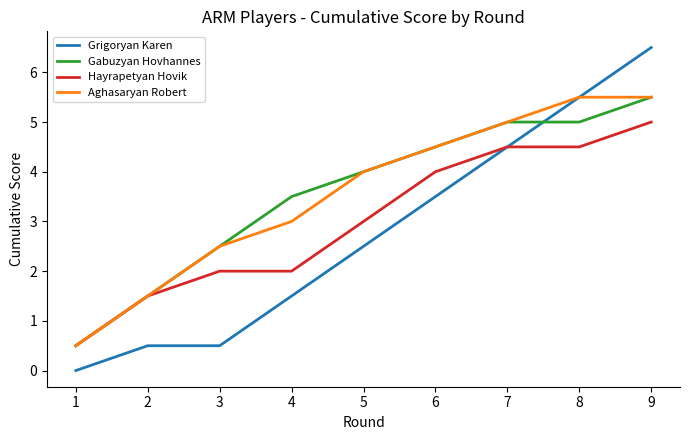

Which series has the largest range (max minus min)?

Grigoryan Karen